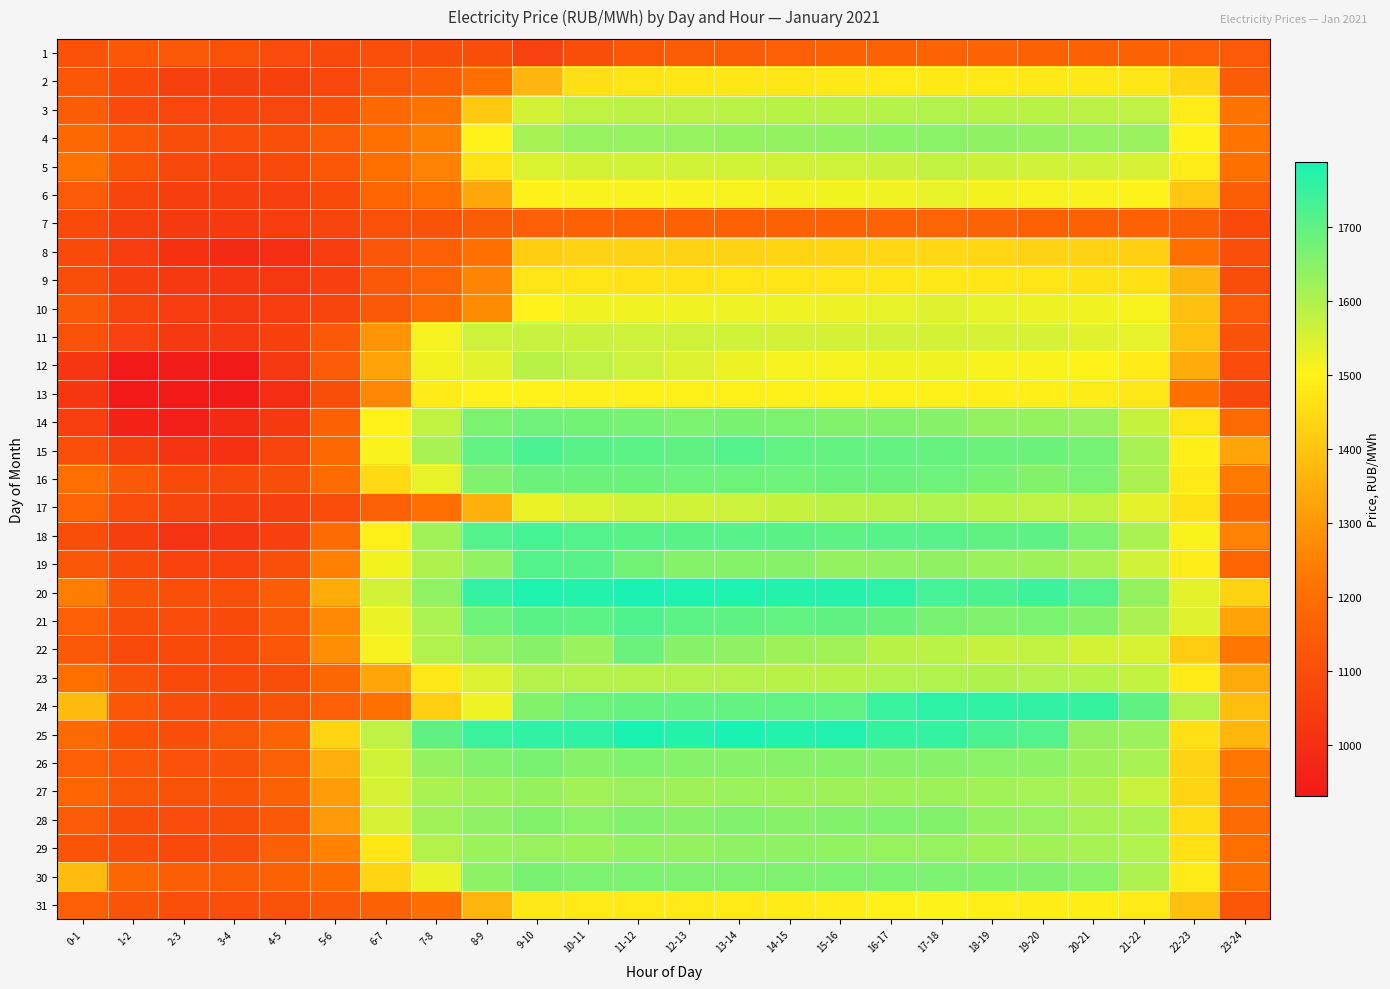

Between 5-6 and 6-7, which is larger?

6-7